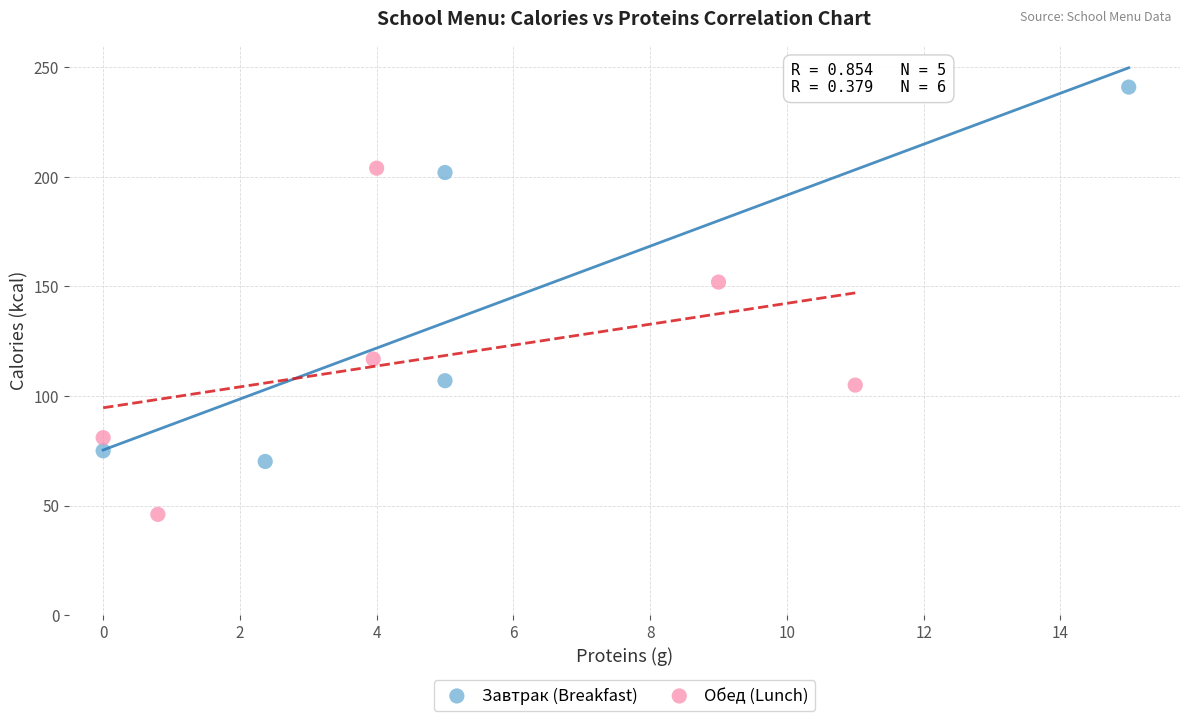

Which series contains the lowest Y value?

Обед (Lunch)